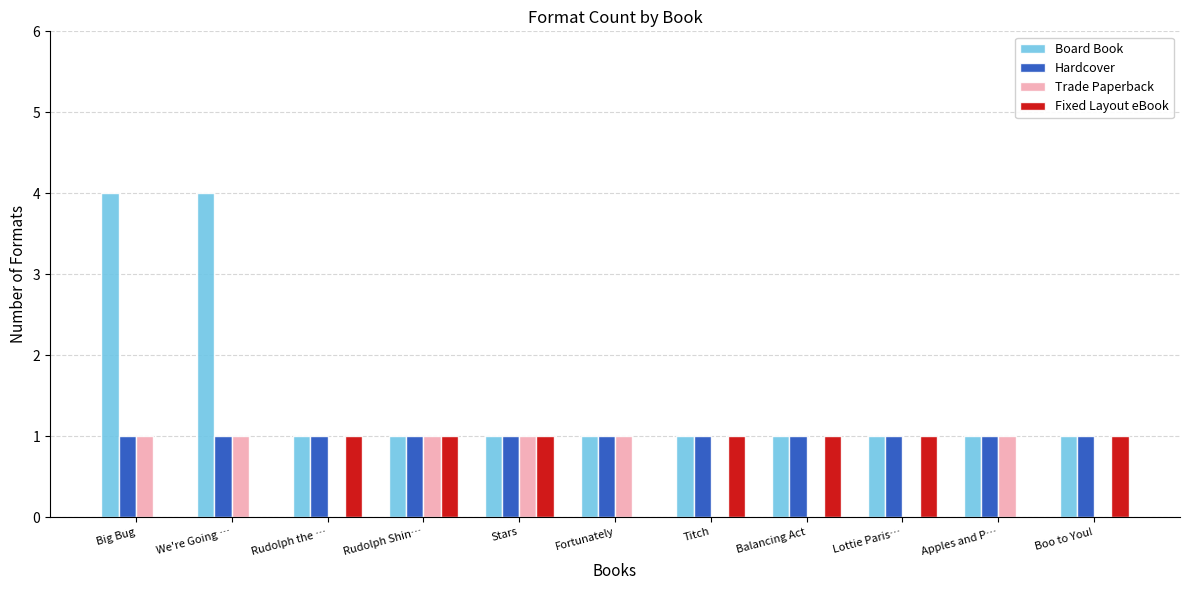

What is the maximum value shown in the chart?

4